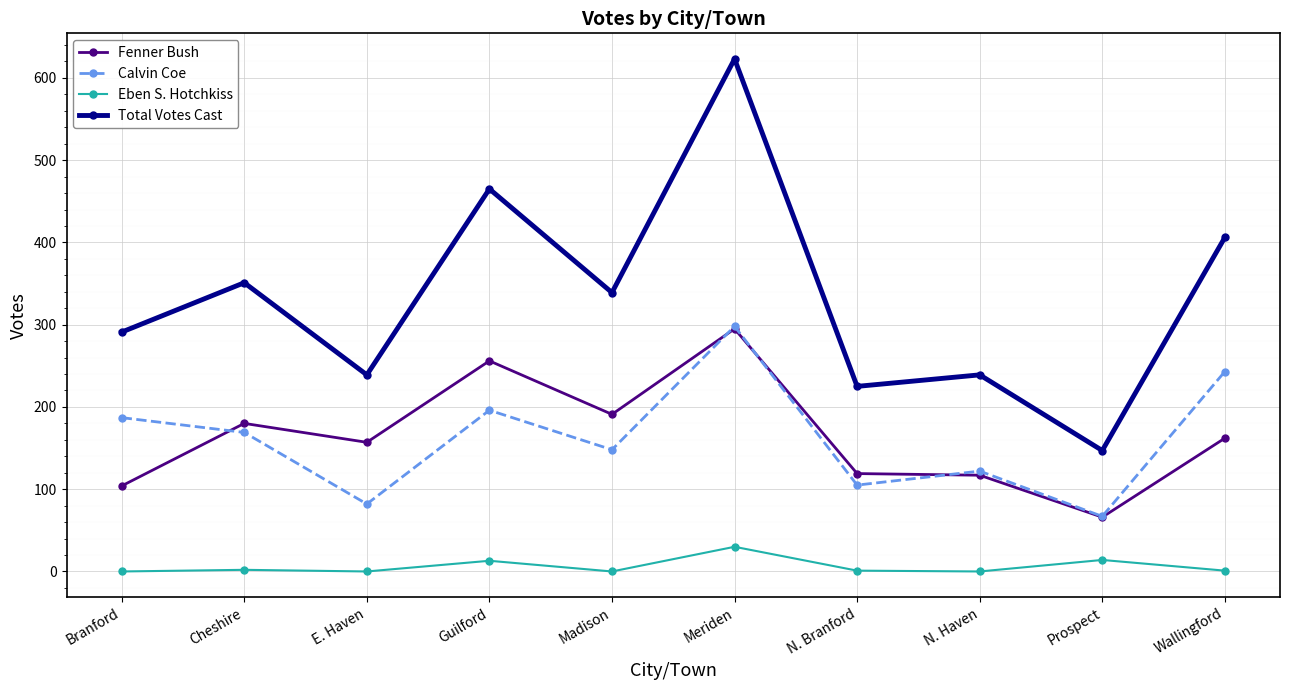

Rank the series at Wallingford from highest to lowest value.

Total Votes Cast, Calvin Coe, Fenner Bush, Eben S. Hotchkiss